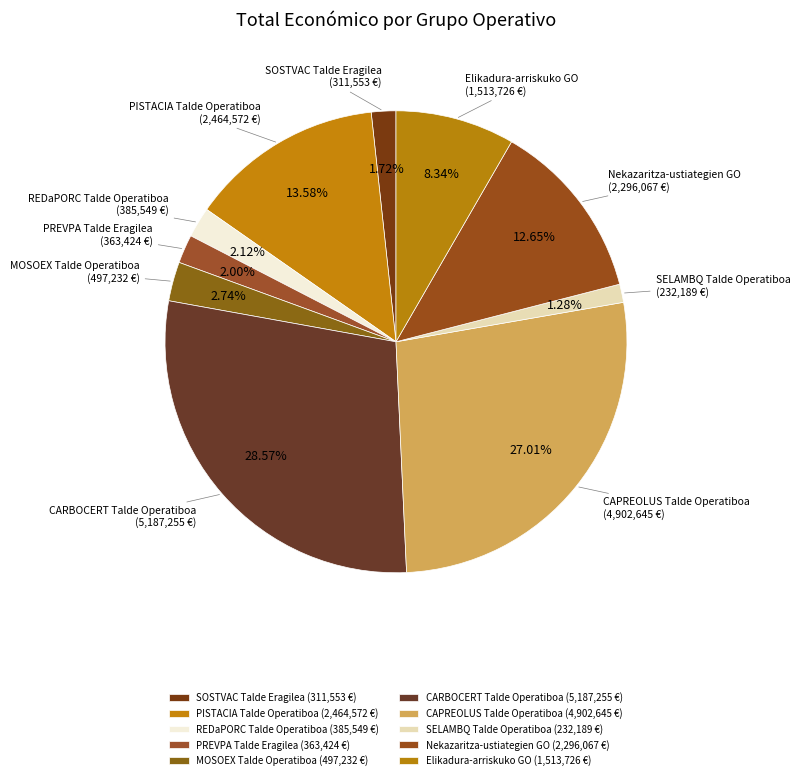

Approximately how many times larger is the value at PREVPA compared to SOSTVAC?

1.2